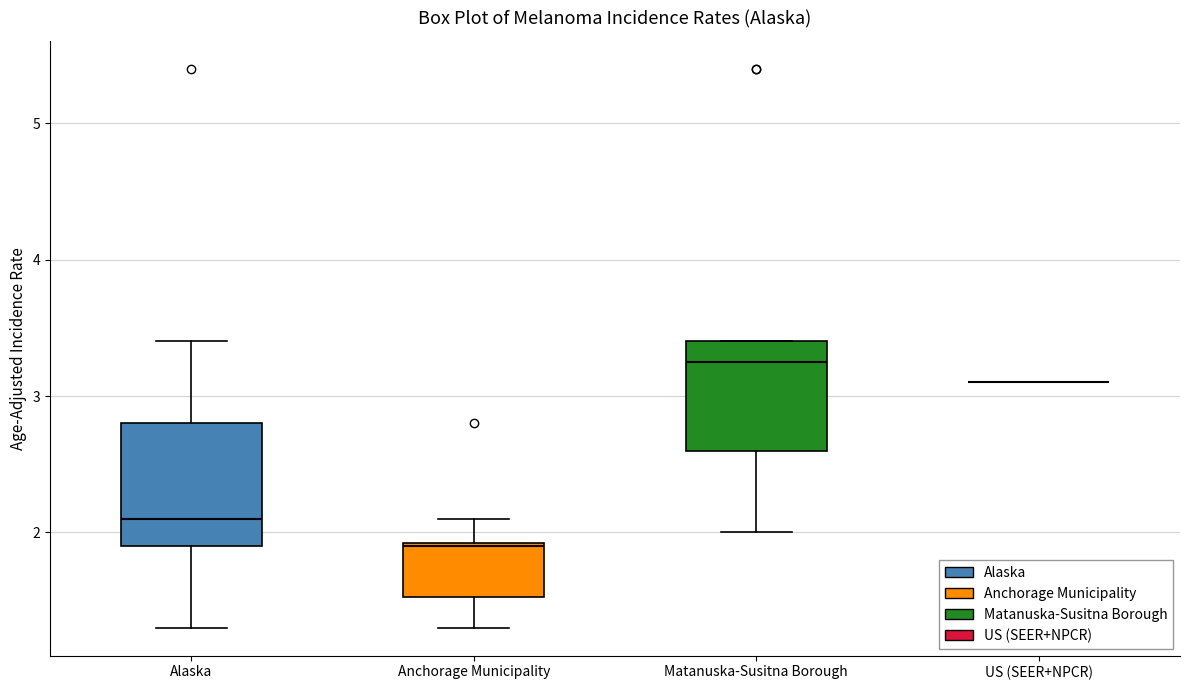

Reading left to right, transcribe this box plot: for each box, give where its median line is, the range the box spans, and where its two whiskers end, as read against the y-axis. The values are not printed on the chart, so give them approximately, as read against the axis.

Alaska: median 2.1, box 1.9 to 2.8, whiskers 1.3 to 3.4
Anchorage Municipality: median 1.9, box 1.5 to 1.9, whiskers 1.3 to 2.1
Matanuska-Susitna Borough: median 3.3, box 2.6 to 3.4, whiskers 2.0 to 3.4
US (SEER+NPCR): box collapsed to a line at 3.1, whiskers 3.1 to 3.1